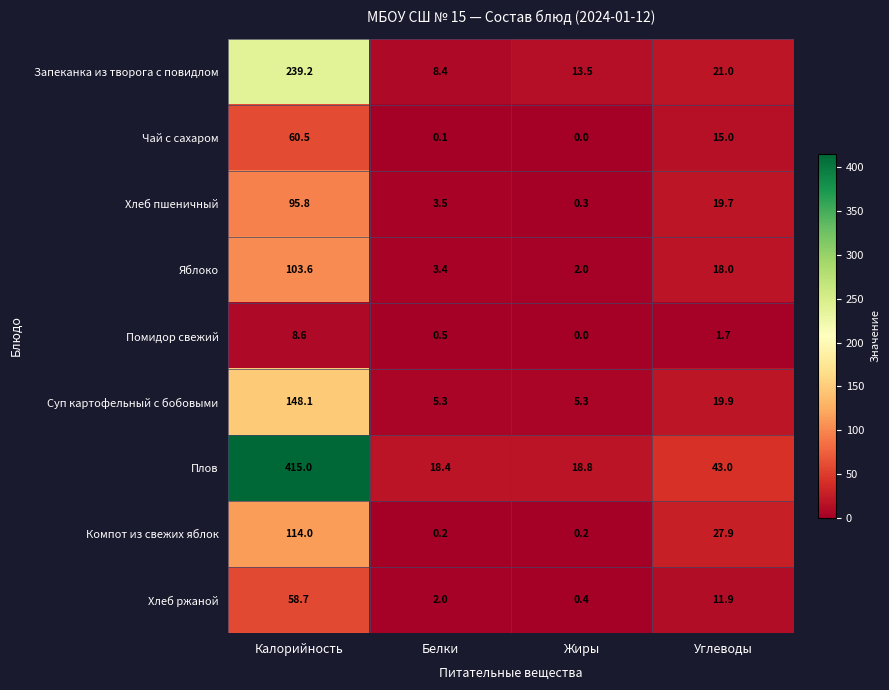

At Калорийность, list the series in order from largest to smallest.

Плов, Запеканка из творога с повидлом, Суп картофельный с бобовыми, Компот из свежих яблок, Яблоко, Хлеб пшеничный, Чай с сахаром, Хлеб ржаной, Помидор свежий